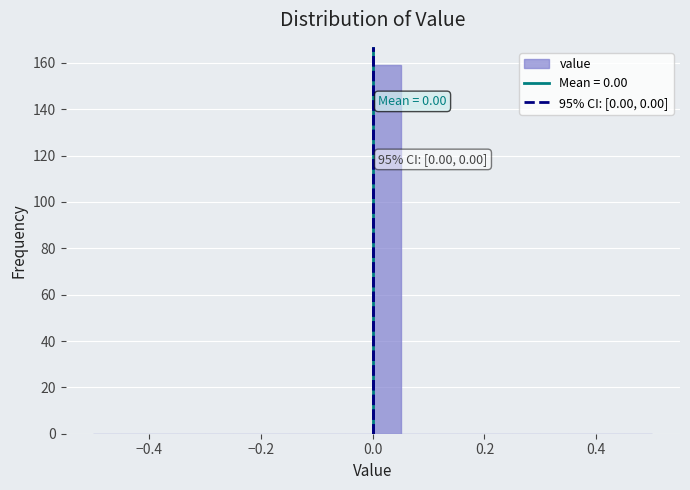

Read against the x-axis, roughly where is the centre of the tallest bar?

0.02